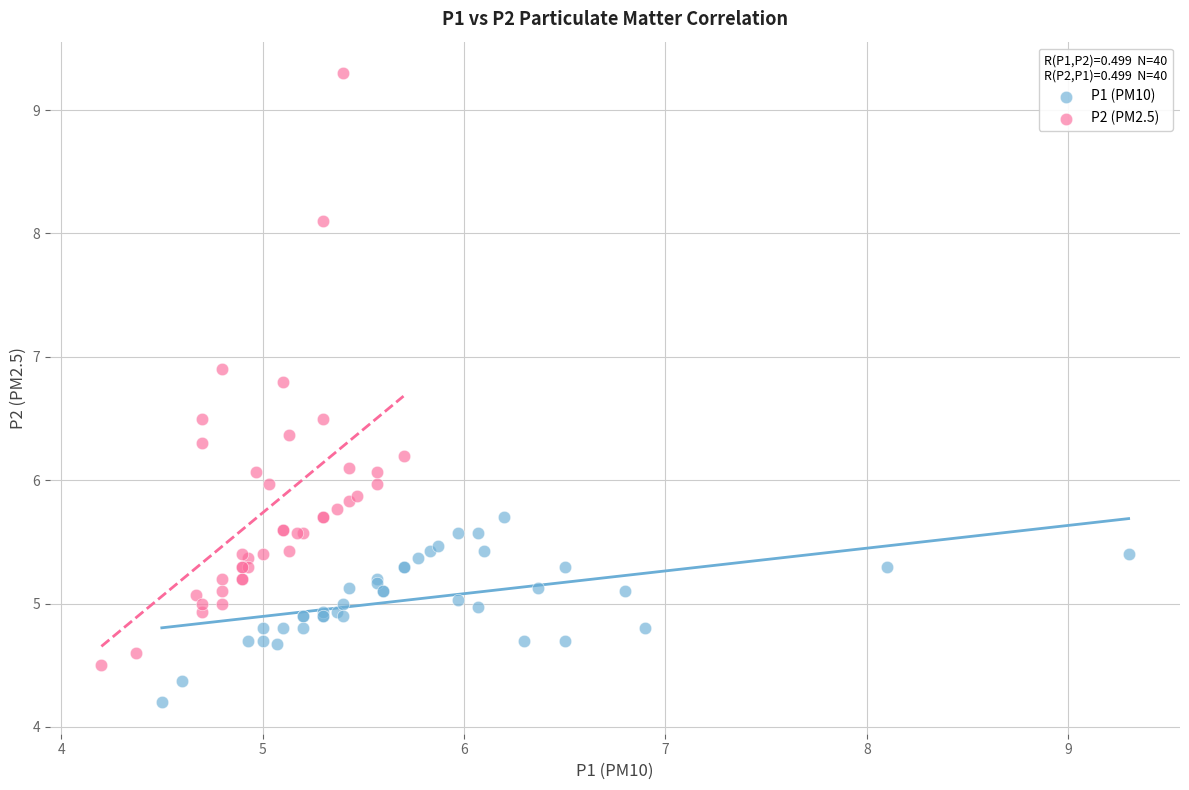

Which series reaches the maximum Y coordinate?

P2 (PM2.5)